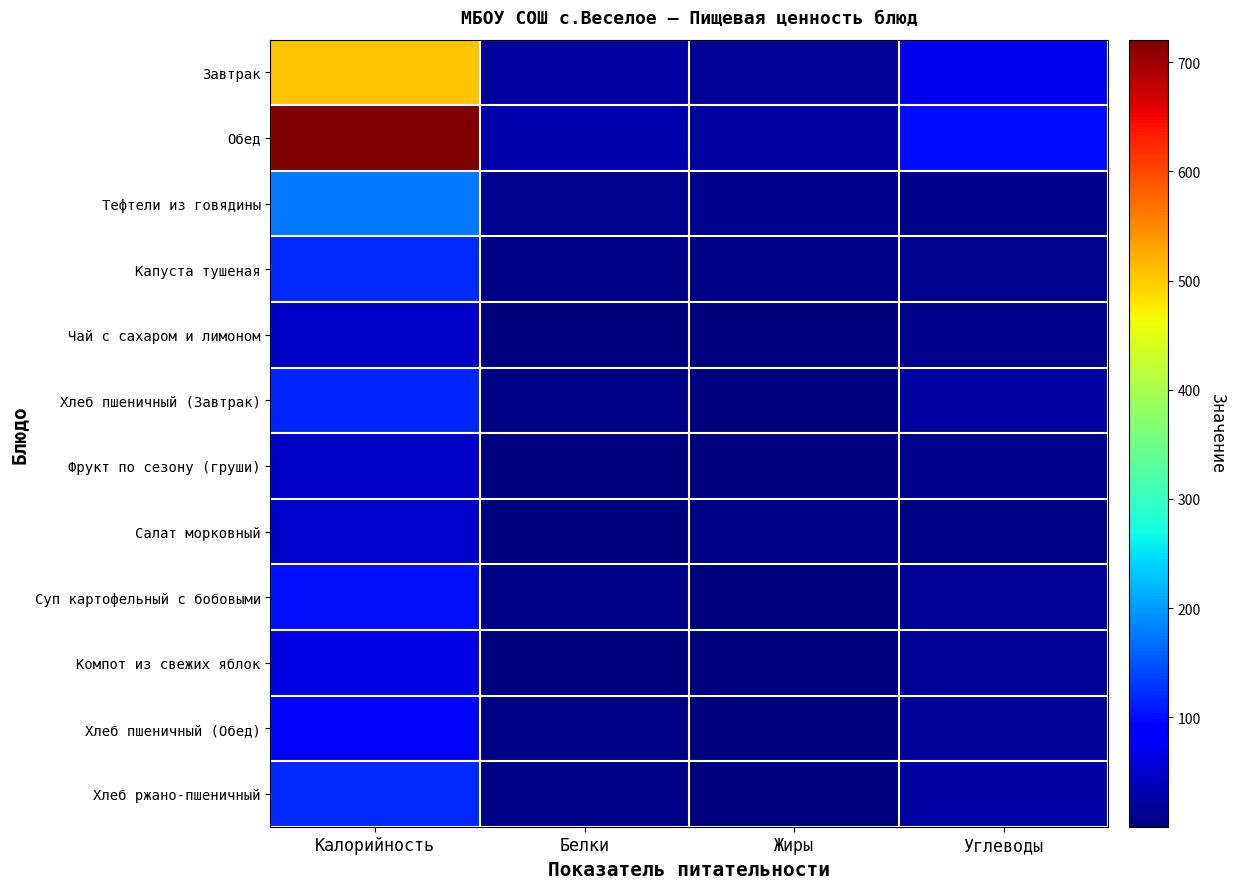

Reading left to right, transcribe all the data shown in this chart.

Завтрак: Калорийность=505.1	Белки=21.8	Жиры=15.9	Углеводы=67.8
Обед: Калорийность=720.5	Белки=30.1	Жиры=21.9	Углеводы=99.7
Тефтели из говядины: Калорийность=174.6	Белки=13.7	Жиры=9.7	Углеводы=8.2
Капуста тушеная: Калорийность=119.7	Белки=3.6	Жиры=5.4	Углеводы=14.0
Чай с сахаром и лимоном: Калорийность=46.3	Белки=0.1	Жиры=0.0	Углеводы=11.2
Хлеб пшеничный (Завтрак): Калорийность=117.5	Белки=4.0	Жиры=0.5	Углеводы=24.1
Фрукт по сезону (груши): Калорийность=47.0	Белки=0.4	Жиры=0.3	Углеводы=10.3
Салат морковный: Калорийность=48.0	Белки=0.8	Жиры=3.1	Углеводы=4.1
Суп картофельный с бобовыми: Калорийность=102.7	Белки=4.7	Жиры=2.4	Углеводы=15.4
Компот из свежих яблок: Калорийность=62.7	Белки=0.2	Жиры=0.2	Углеводы=14.9
Хлеб пшеничный (Обед): Калорийность=94.0	Белки=3.2	Жиры=0.4	Углеводы=19.3
Хлеб ржано-пшеничный: Калорийность=118.8	Белки=4.0	Жиры=0.7	Углеводы=23.8